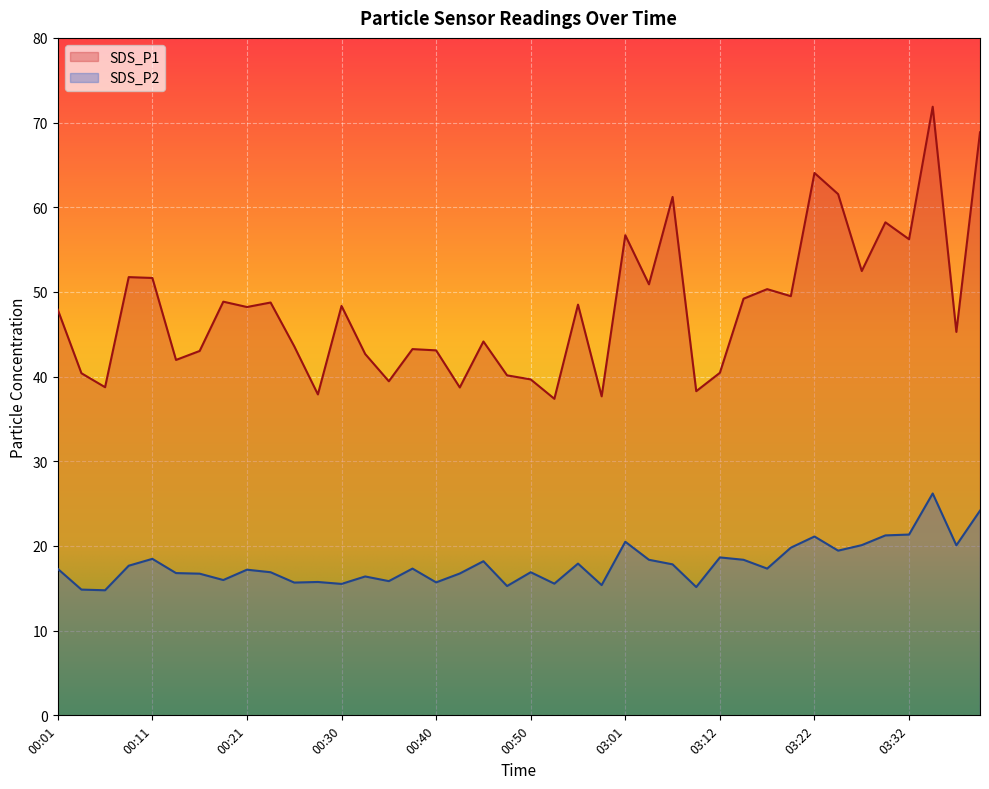

Which series has the largest total across all categories?

SDS_P1